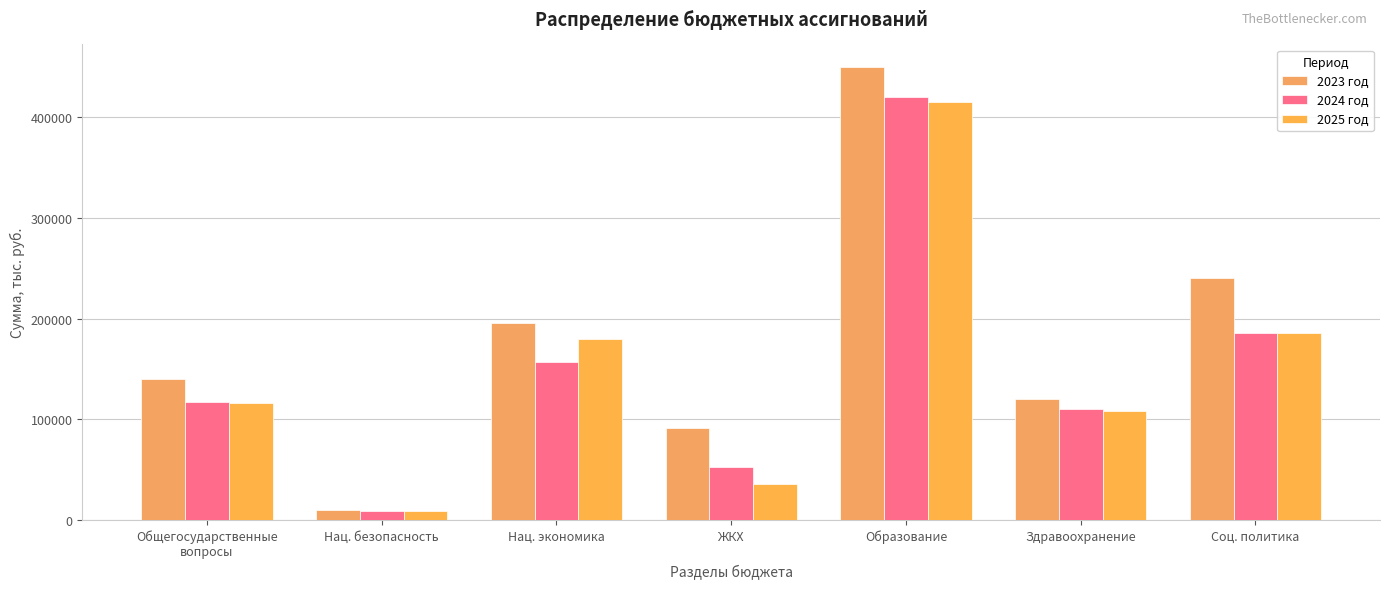

What is the difference between the second highest and second lowest values in the 2024 год series?

133147.0